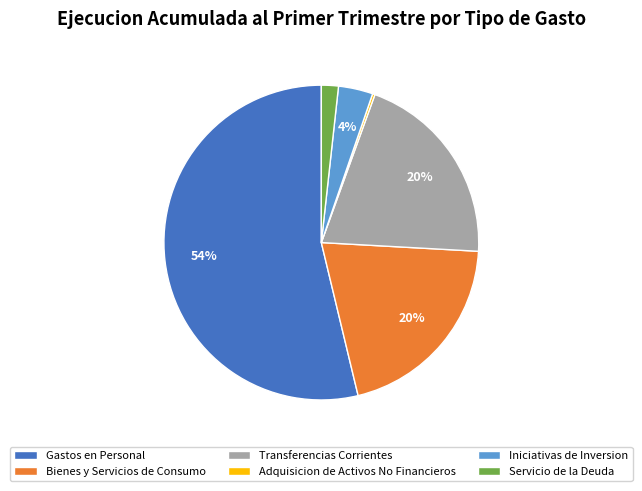

Which has a higher value, Gastos en Personal or Servicio de la Deuda?

Gastos en Personal